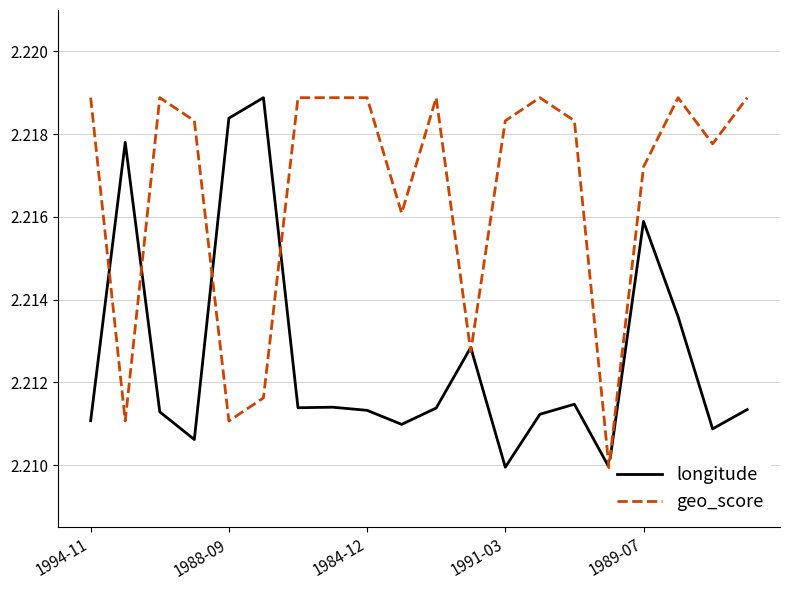

Rank the series by their average value, from highest to lowest.

geo_score, longitude